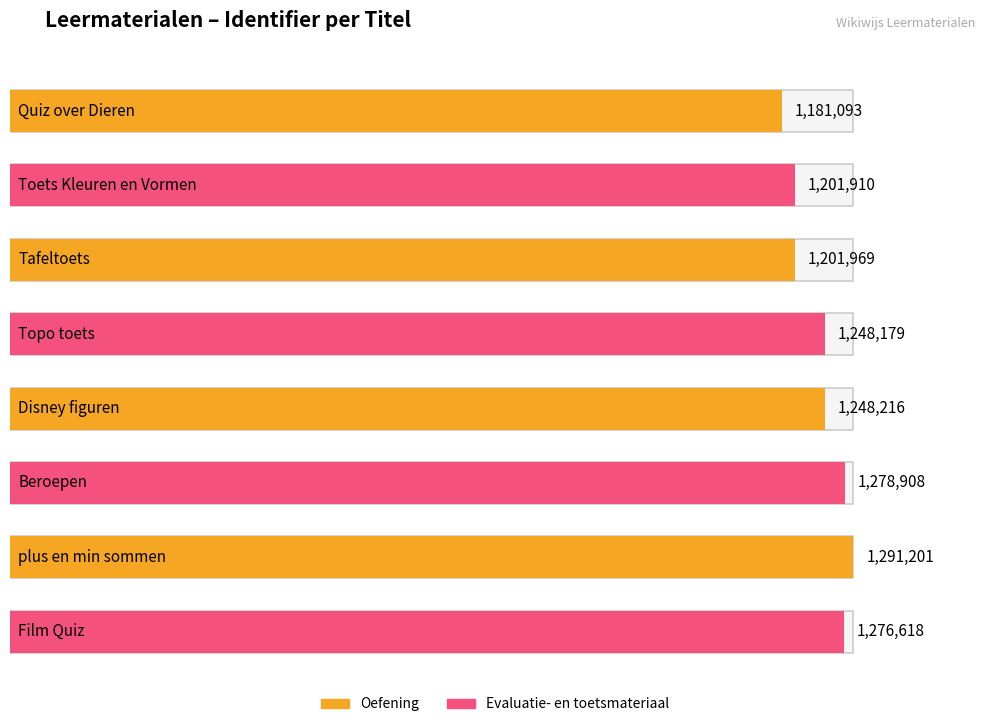

What is the average value?

1241012